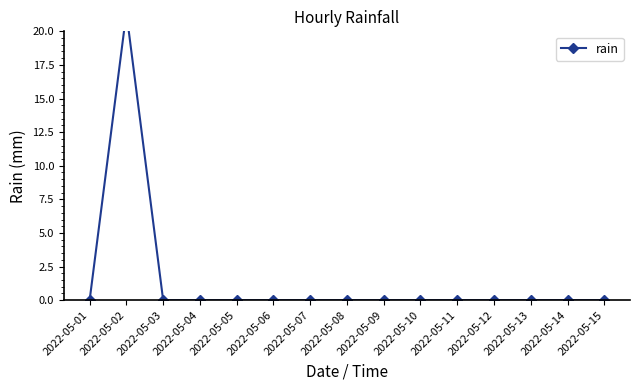

True or false: there are more than 0 points higher than both neighbors.

True